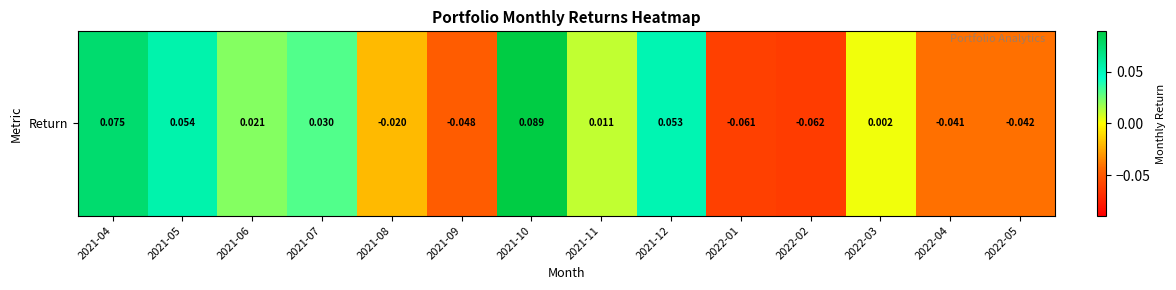

The value at 2021-11 is 0.0. True or false?

True